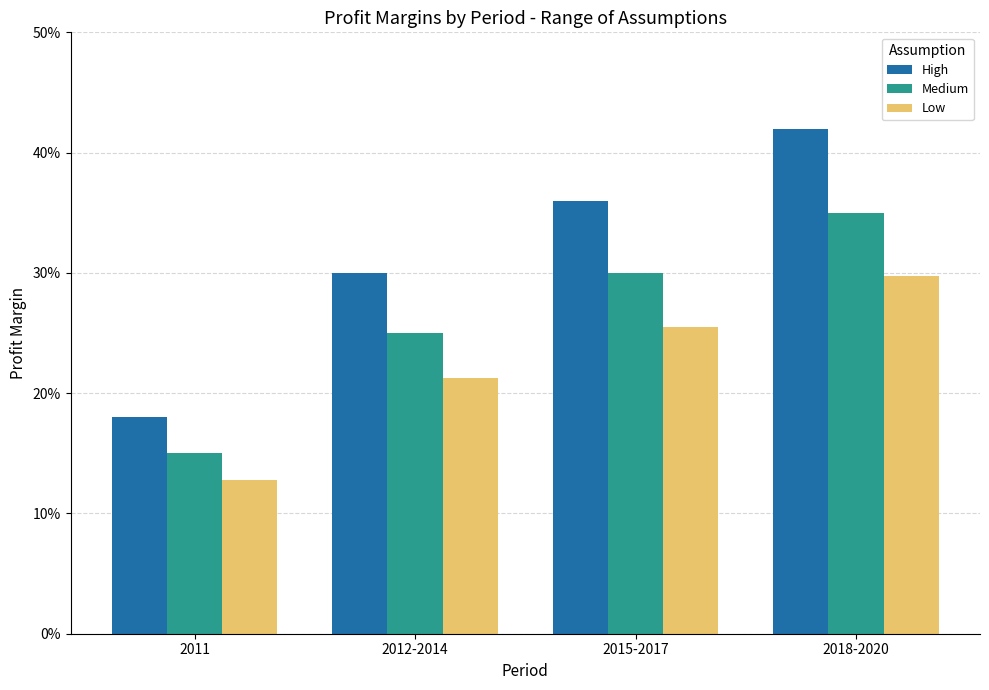

Is it true that High equals 0.3 at 2012-2014?

True